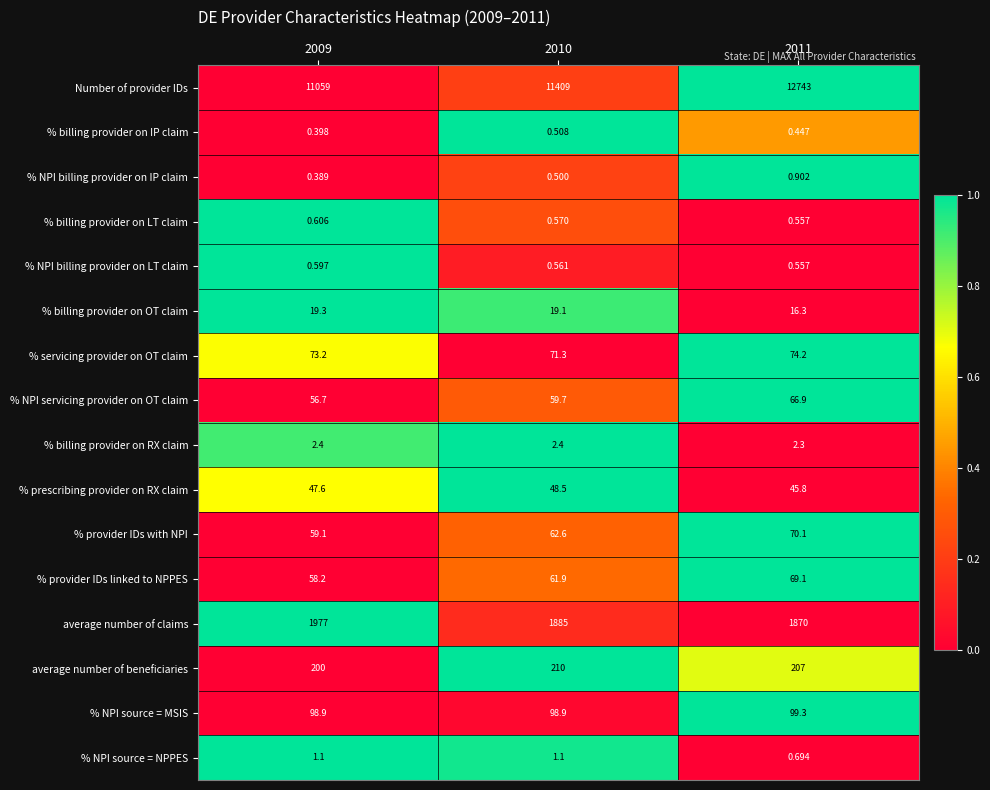

Which series has the widest spread of values?

Number of provider IDs